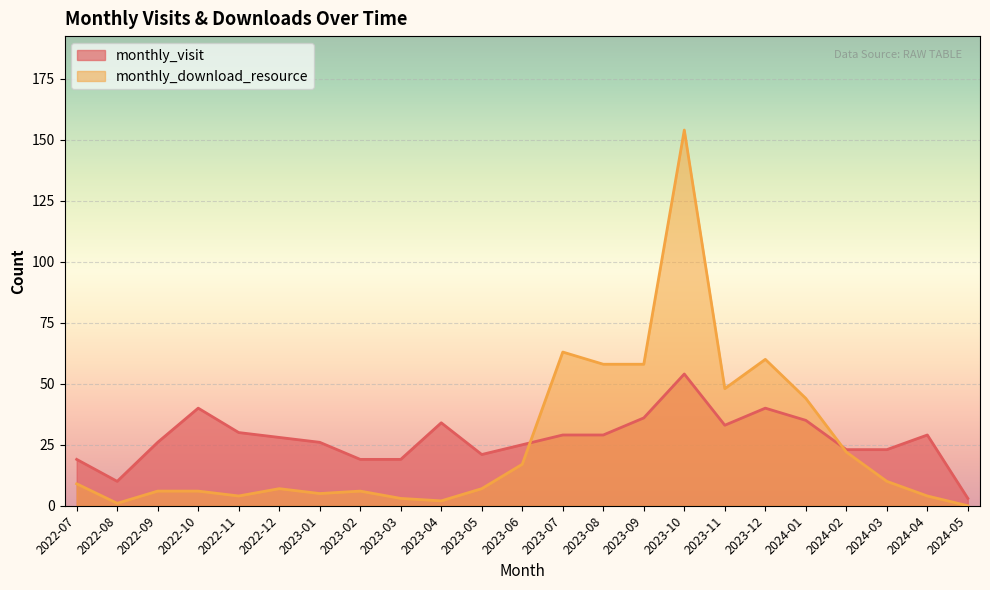

How many distinct data groups are displayed?

2